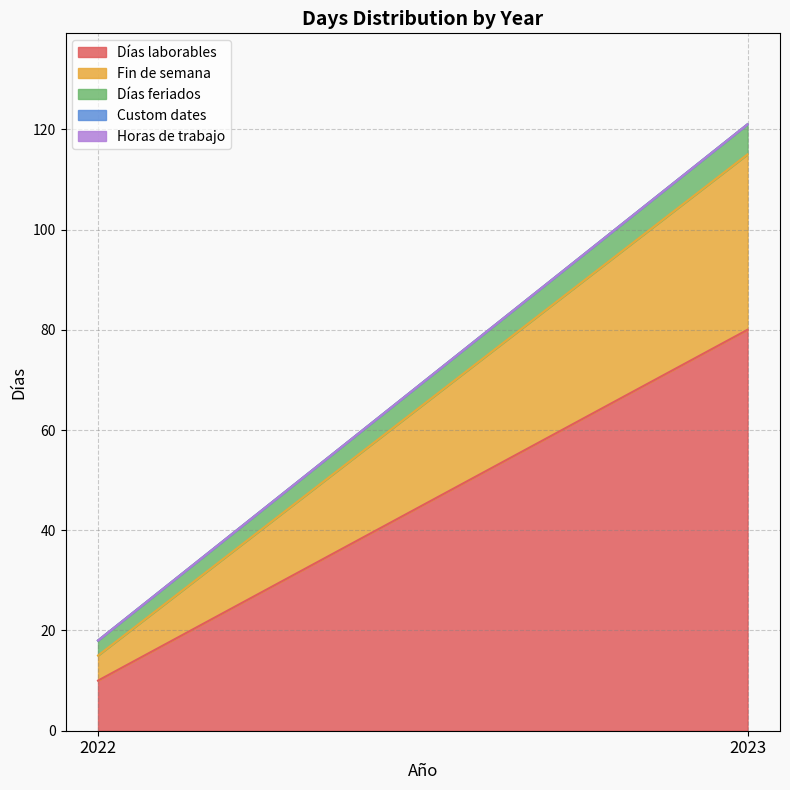

Between 2022 and 2023, which is larger?

2023